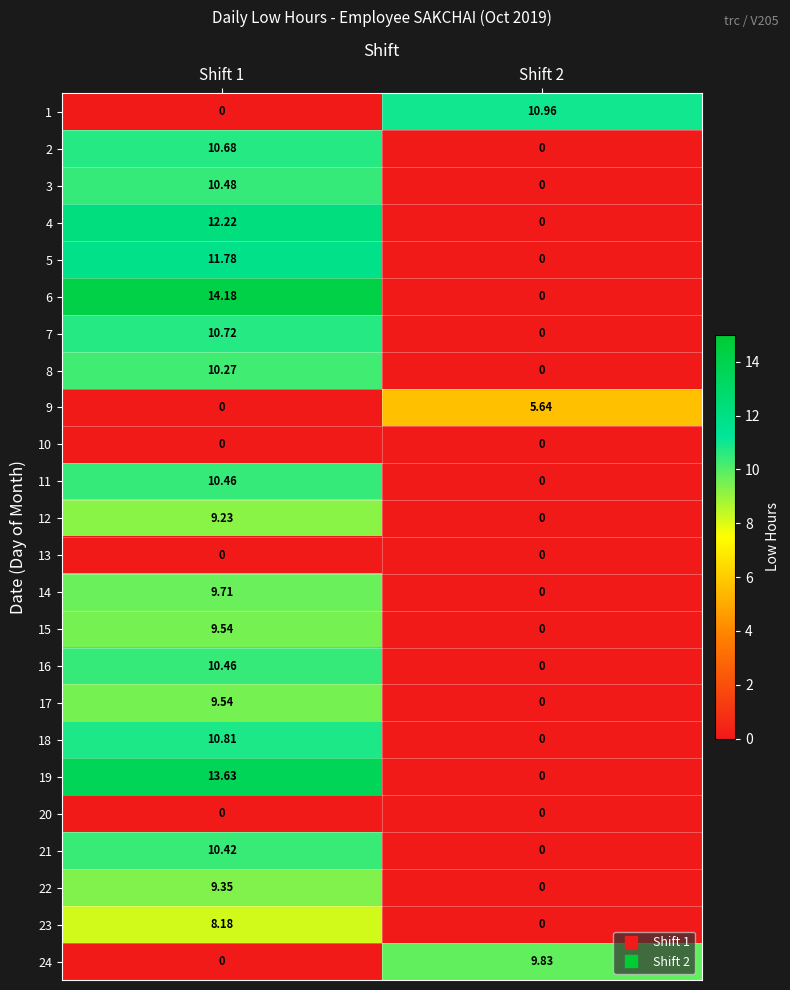

At how many categories does at least one series exceed 7?

2